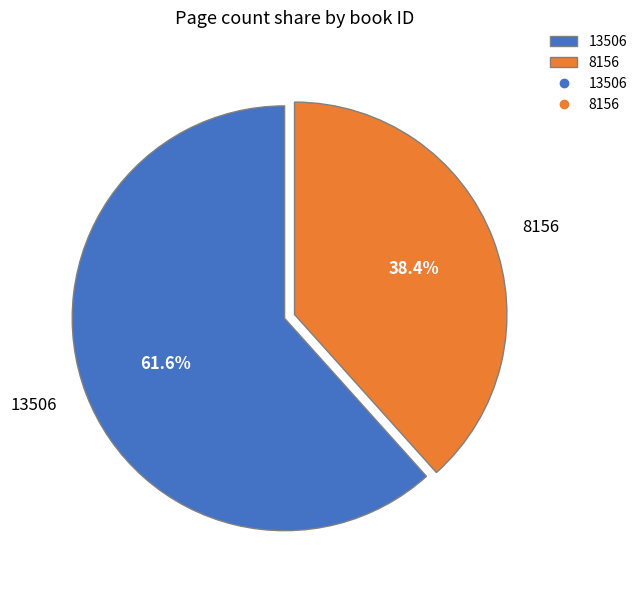

To the nearest percent, what is the difference between the largest and smallest slice percentages?

23%